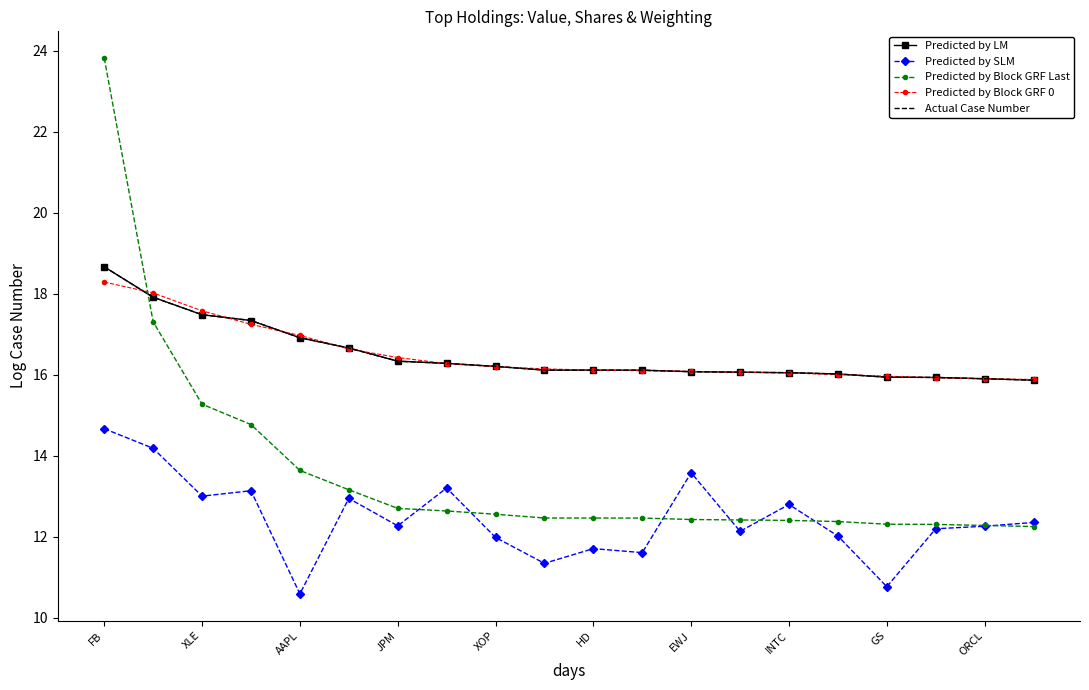

After their last crossing, which series has the higher values: Predicted by LM or Predicted by Block GRF 0?

Predicted by Block GRF 0